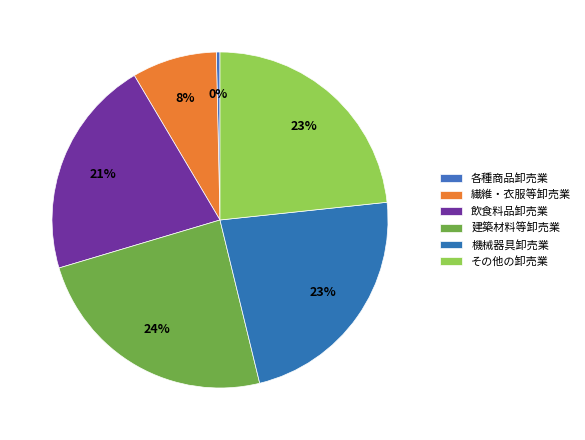

How many segments does this pie chart have?

6